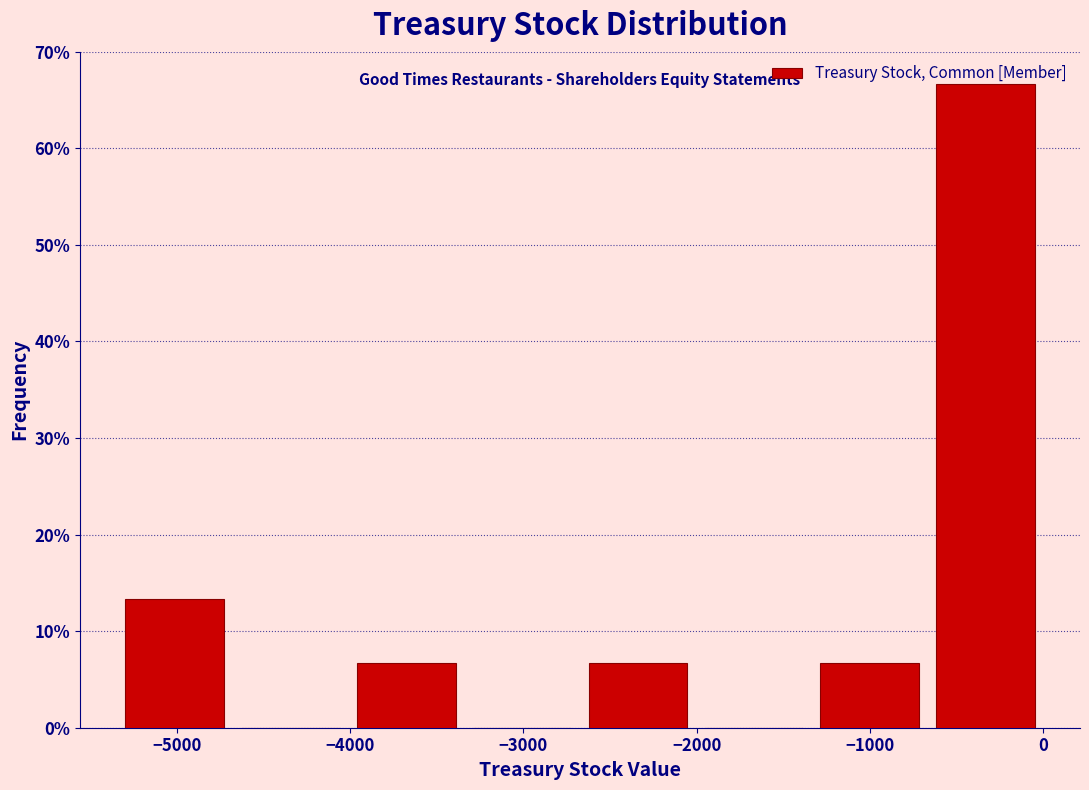

What is the height of the bar covering -1300 to -700 on the x-axis? Neither the bar edges nor the heights are printed on the chart, so give them approximately, as read against the axes.

7